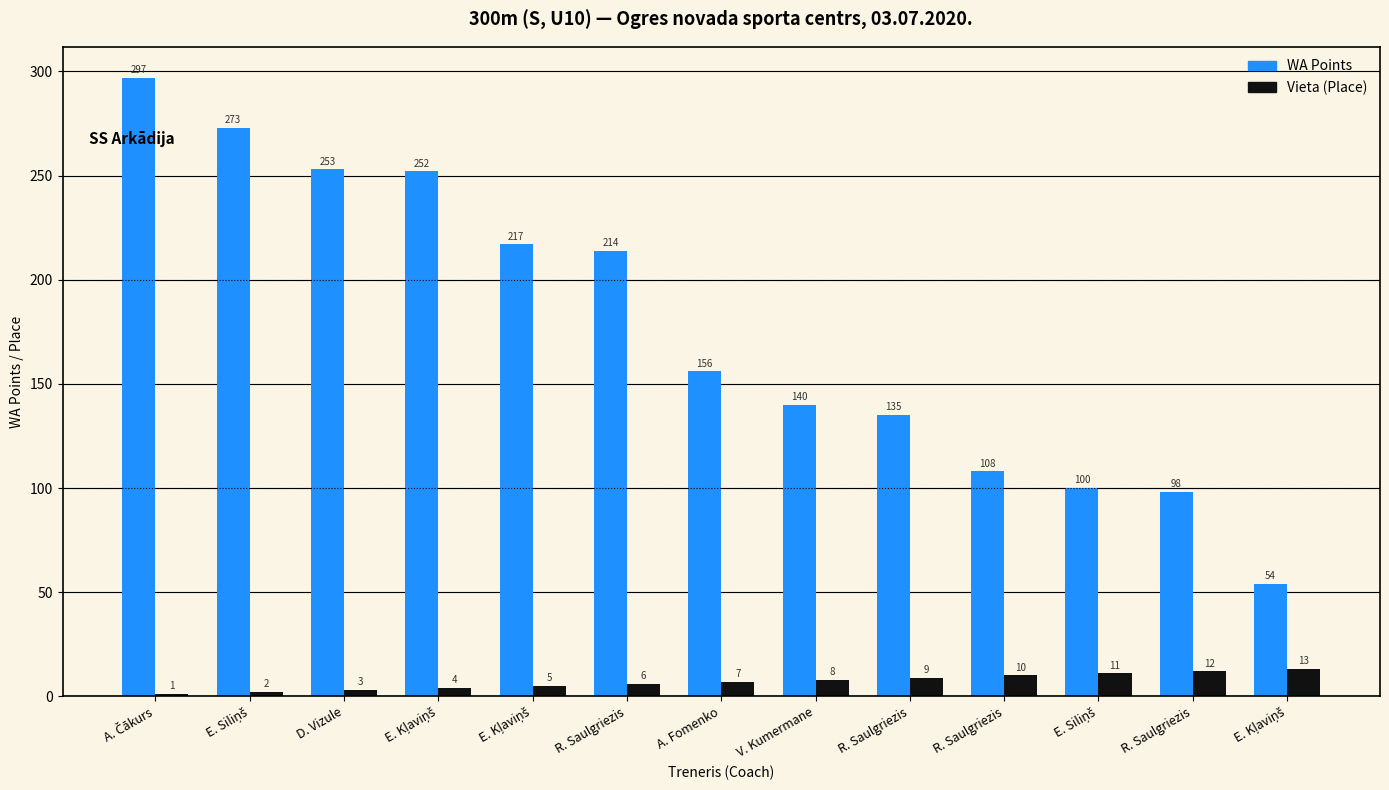

What are all the series names shown in the legend?

WA Points, Vieta (Place)